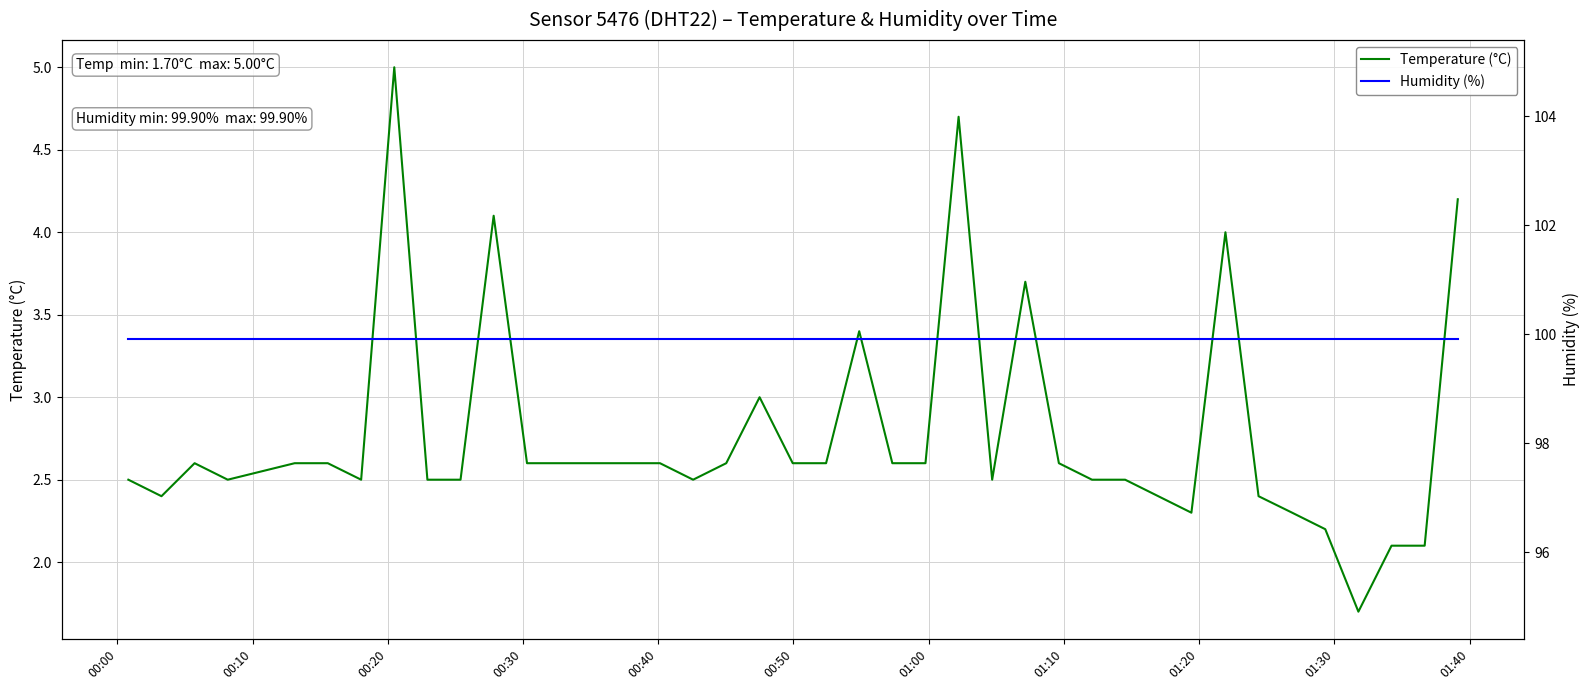

What is the lowest value of the Temperature (°C) series?

1.7